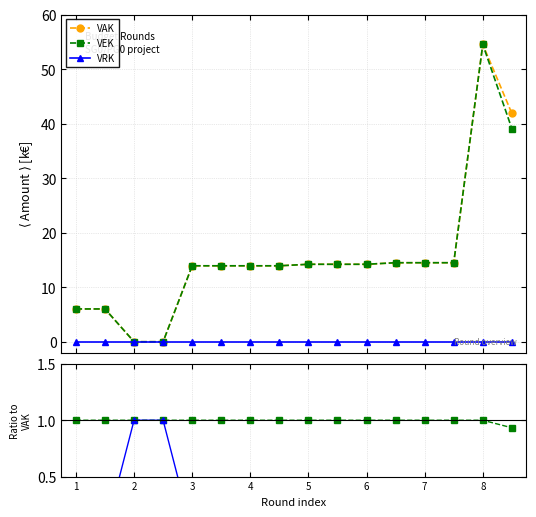

Count the VRK/VAK values in the range 0 to 1.

16